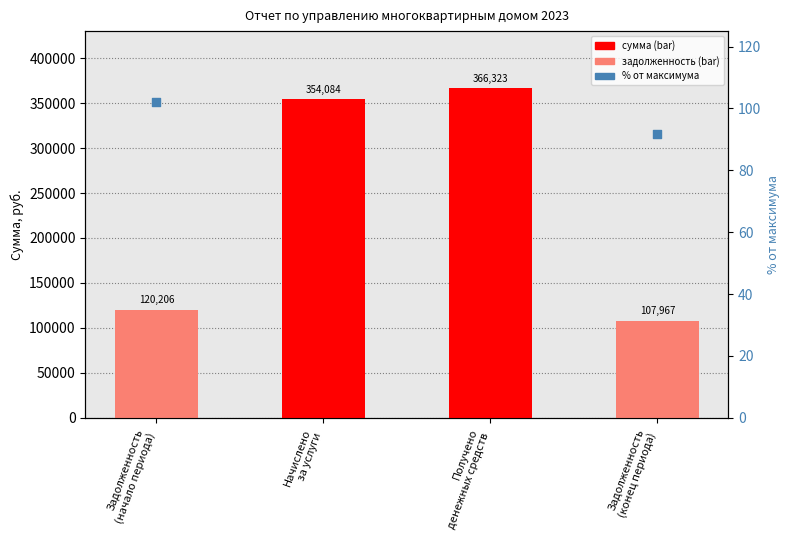

Which series has the largest total across all categories?

Сумма, руб.